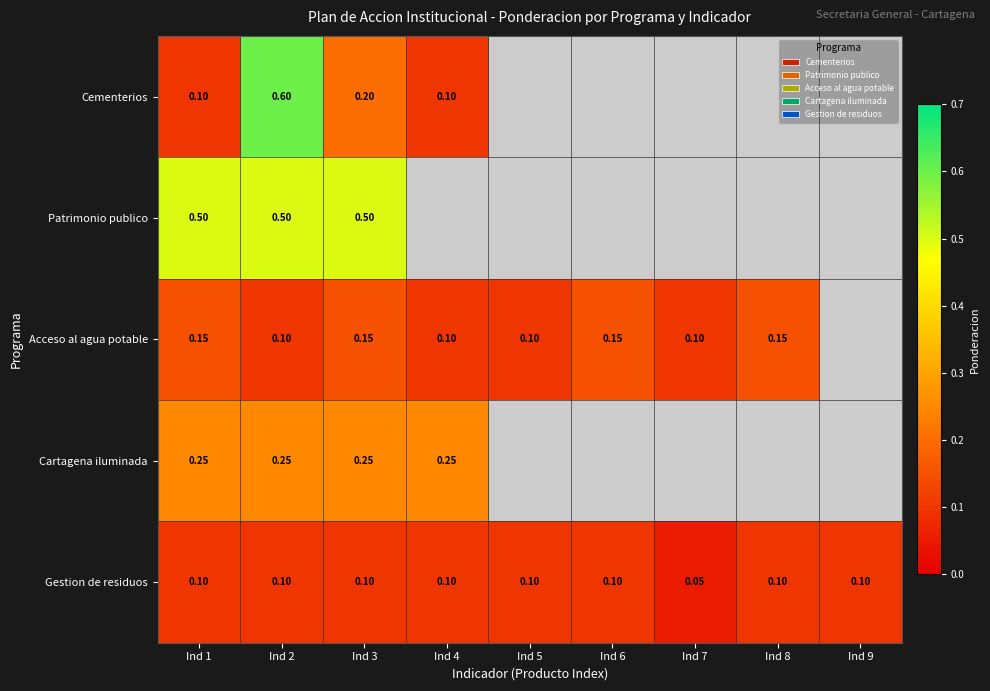

Count the number of data series in this chart.

5